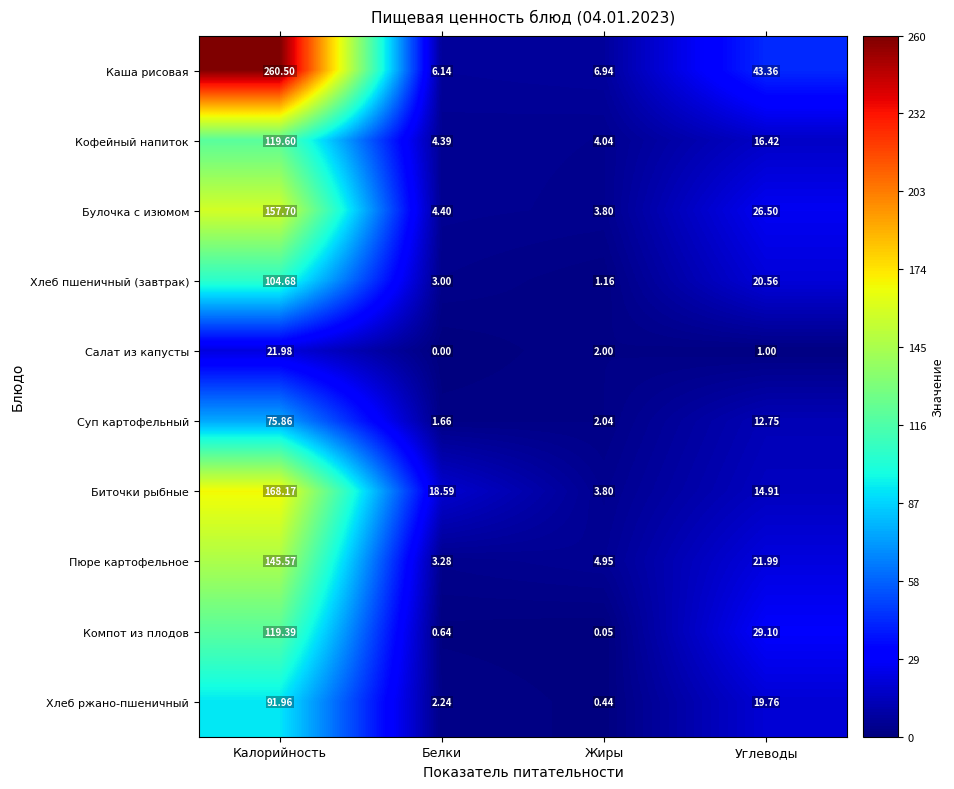

Which label corresponds to the largest value in the chart?

Калорийность